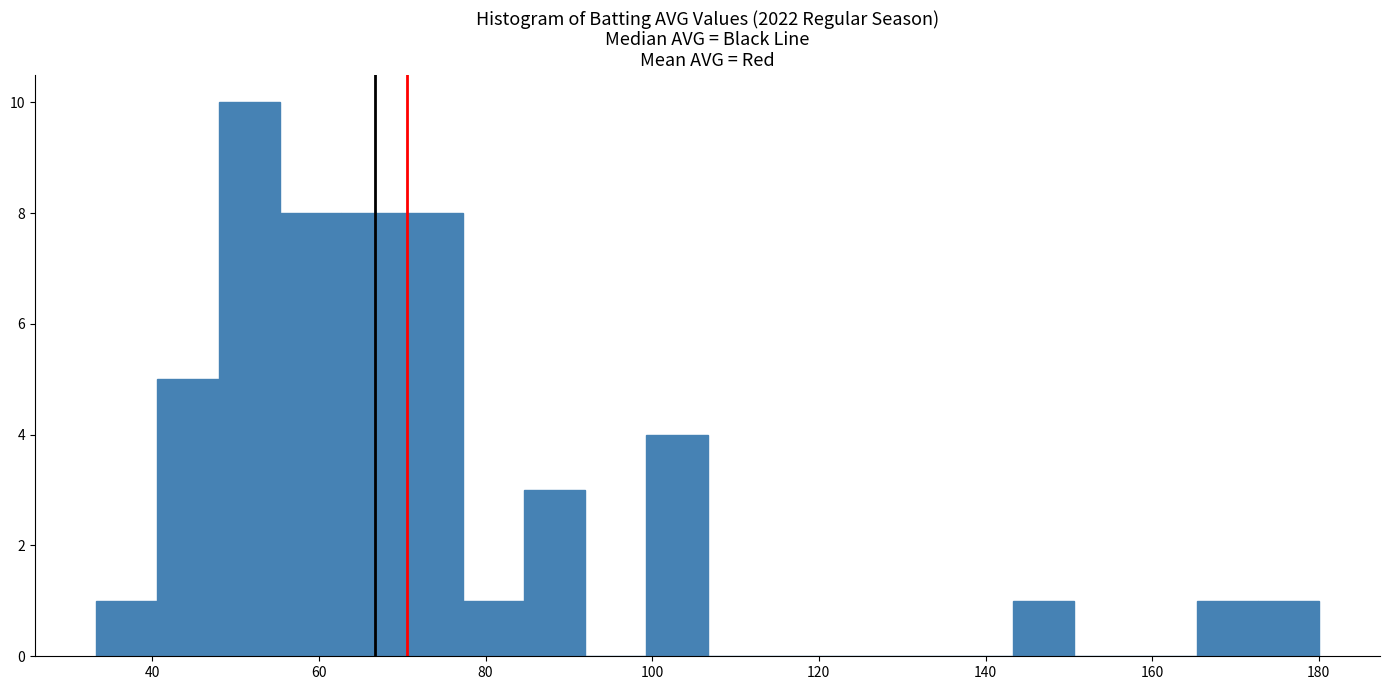

Around what value on the x-axis is the tallest bar? Give the approximate position of its centre, as read against the axis.

52